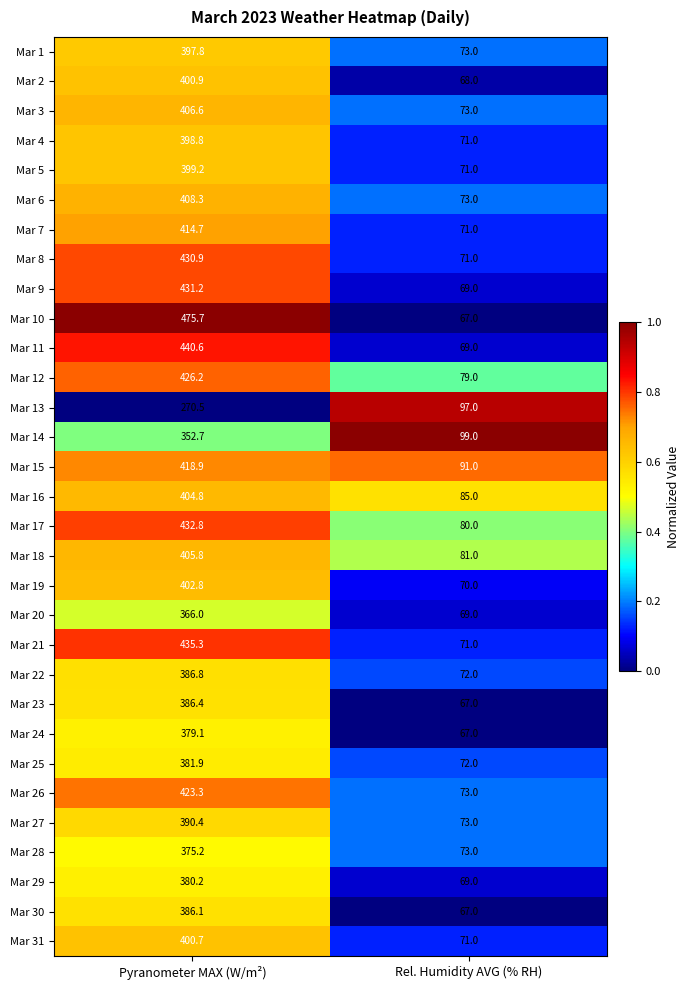

Which series has the widest spread of values?

Mar 10